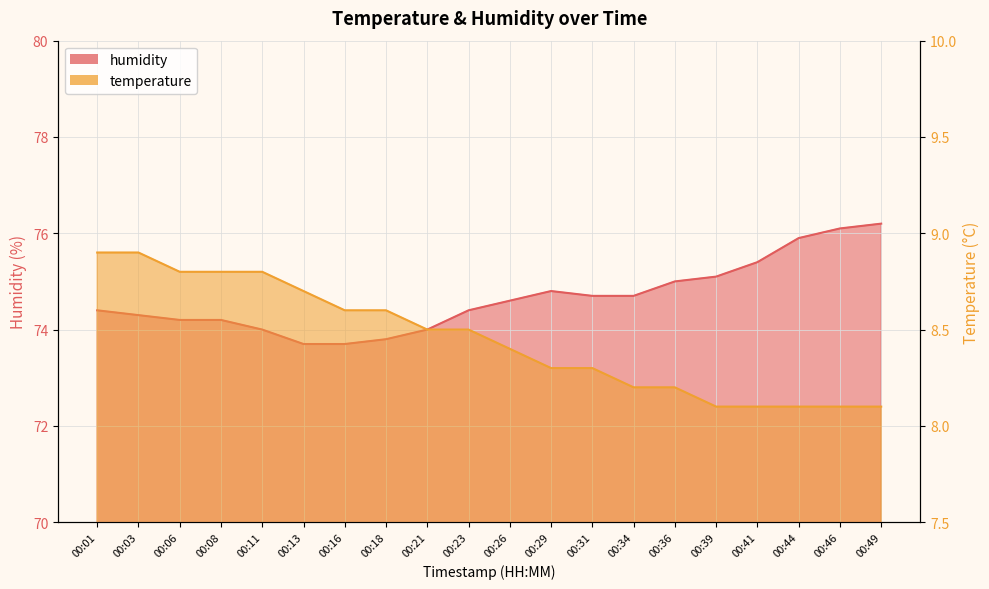

At which label does temperature reach its minimum?

00:39